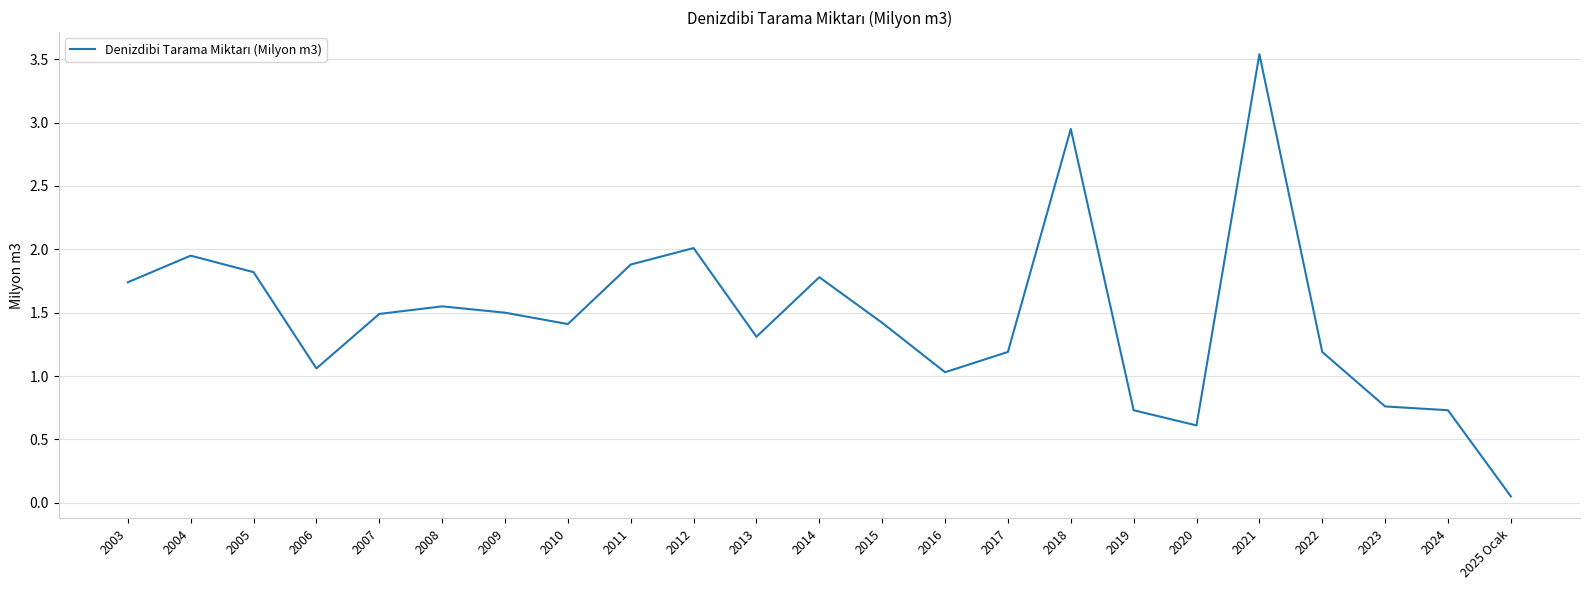

The value at 2009 is 2.1. True or false?

False